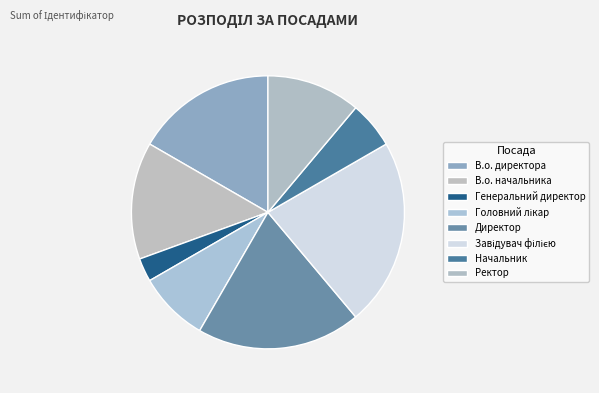

What percentage do Завідувач філією and Головний лікар together represent?

30.6%